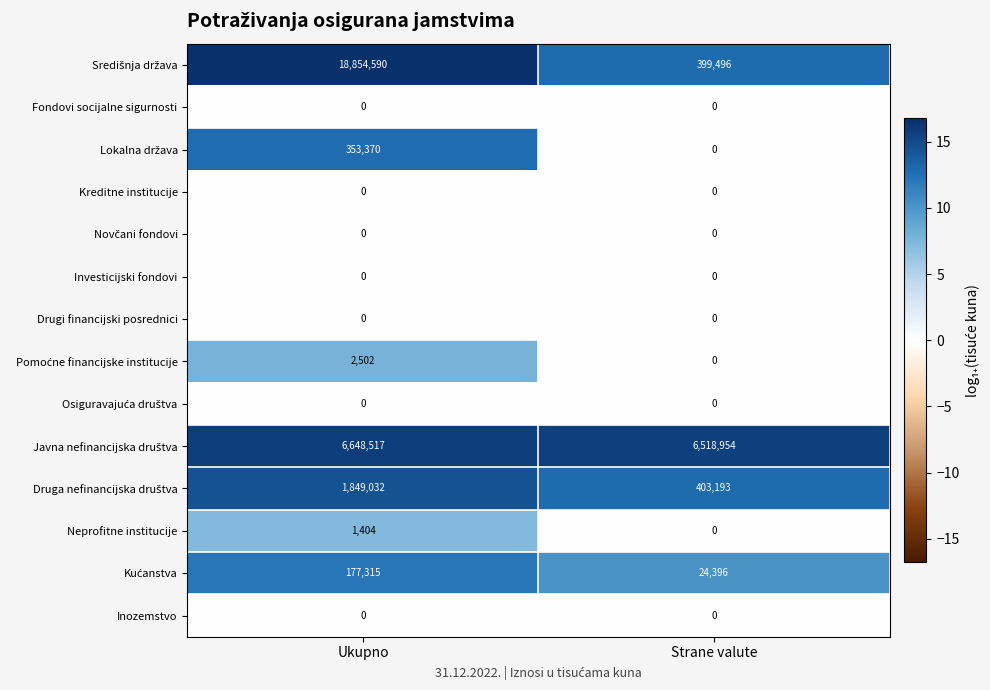

What is the total value across all series at Ukupno?

27886730